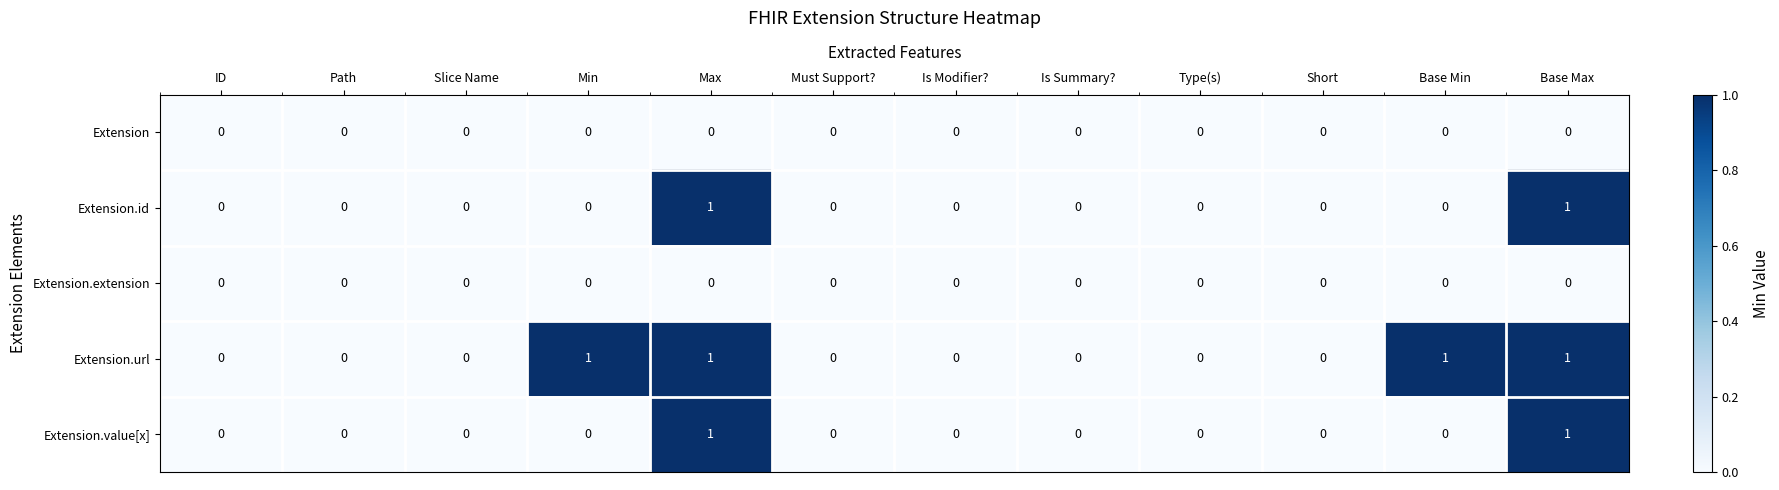

Which series has the largest total across all categories?

Extension.url